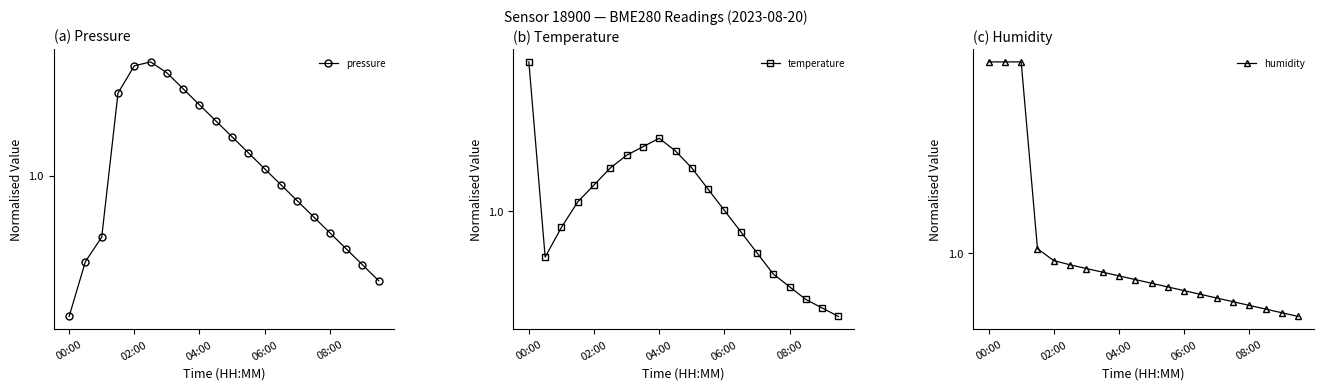

Reading left to right, extract all data points from this chart.

pressure: 1.0	1.0	1.0	1.0	1.0	1.0	1.0	1.0	1.0	1.0	1.0	1.0	1.0	1.0	1.0	1.0	1.0	1.0	1.0	1.0
temperature: 1.0	1.0	1.0	1.0	1.0	1.0	1.0	1.0	1.0	1.0	1.0	1.0	1.0	1.0	1.0	1.0	1.0	1.0	1.0	1.0
humidity: 1.3	1.3	1.3	1.0	1.0	1.0	1.0	1.0	1.0	1.0	0.9	0.9	0.9	0.9	0.9	0.9	0.9	0.9	0.9	0.9